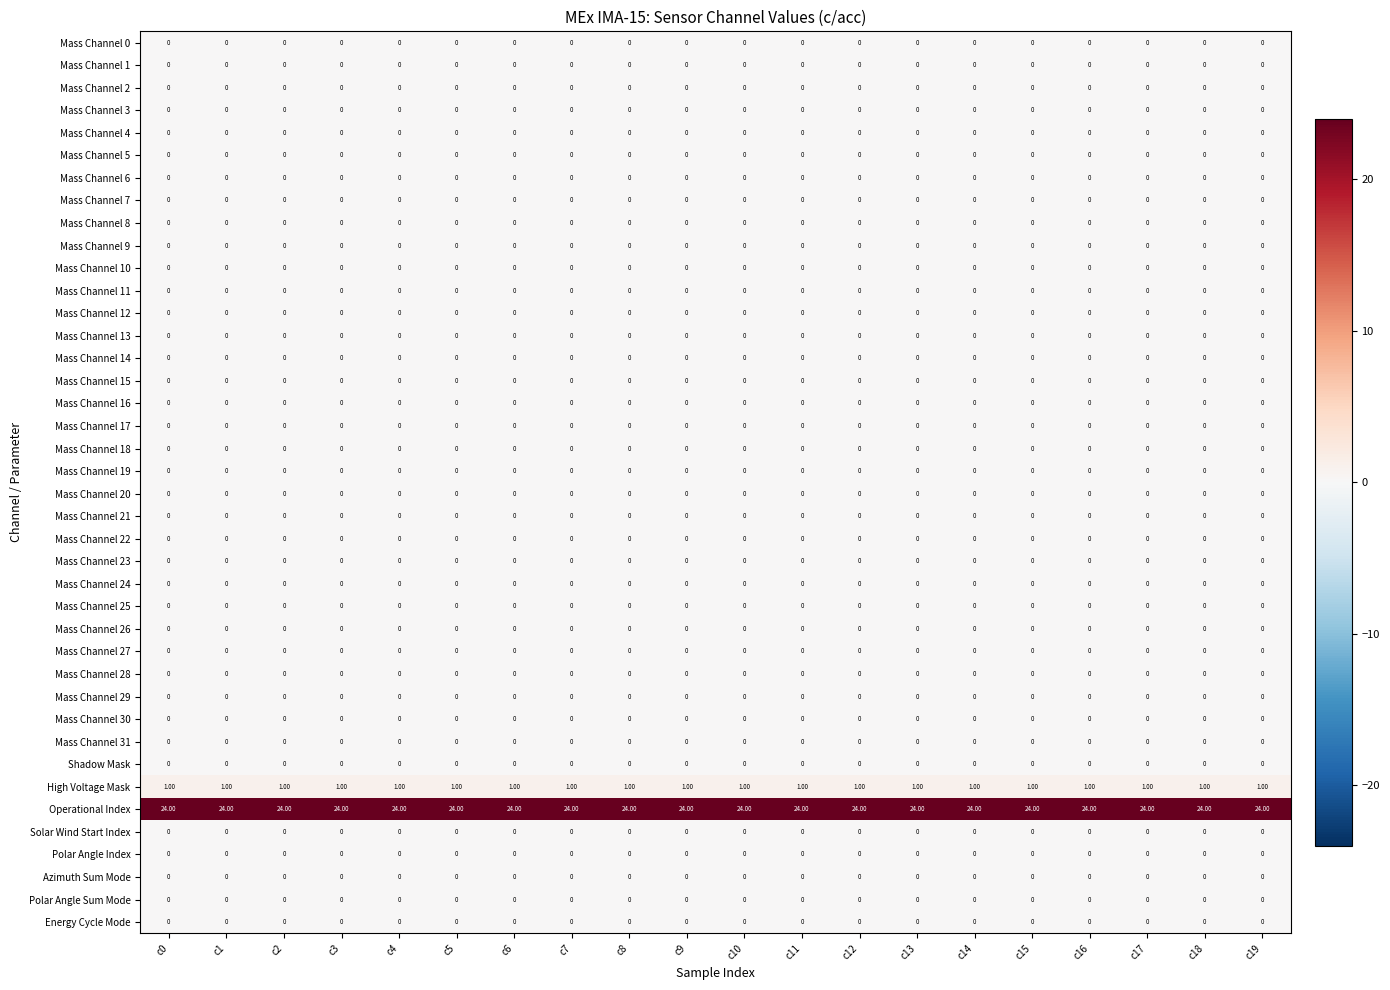

At how many categories does at least one series exceed 13?

20